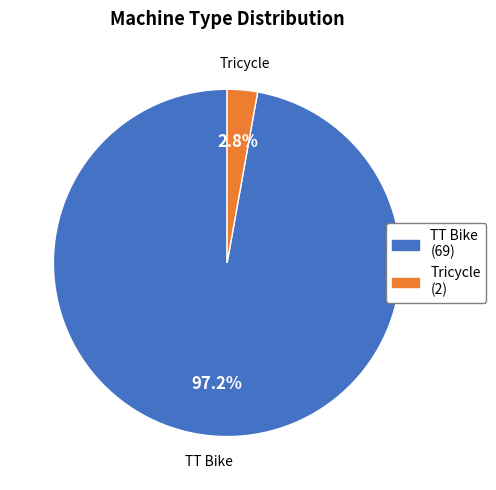

What percentage is NOT represented by Tricycle?

97.2%